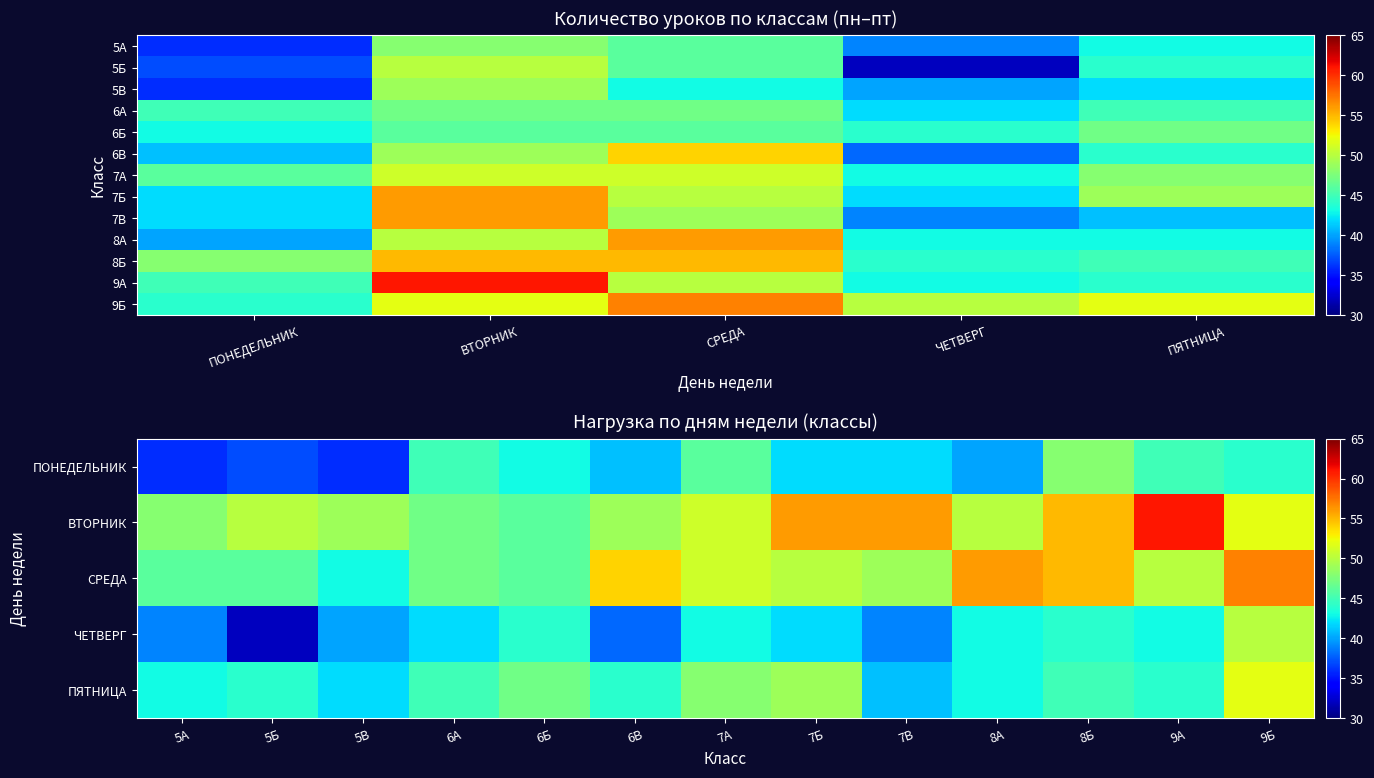

Reading left to right, list all the values displayed in this chart.

5А: 36	48	46	39	43
5Б: 37	50	46	32	44
5В: 36	49	43	40	42
6А: 45	47	47	42	45
6Б: 43	46	46	44	47
6В: 41	49	54	38	44
7А: 46	51	51	43	48
7Б: 42	56	50	42	49
7В: 42	56	49	39	41
8А: 40	50	56	43	43
8Б: 48	55	55	44	45
9А: 45	61	50	43	44
9Б: 44	52	57	50	52